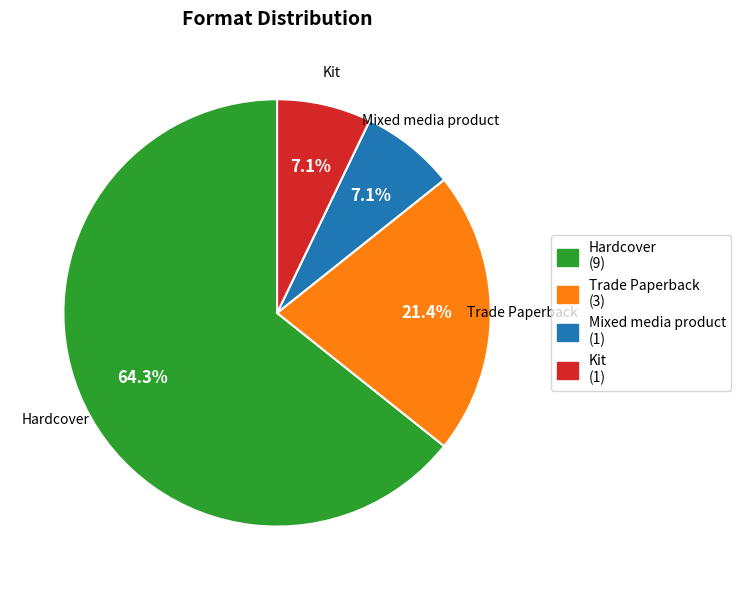

The Trade Paperback slice represents 30% of the pie. True or false?

False